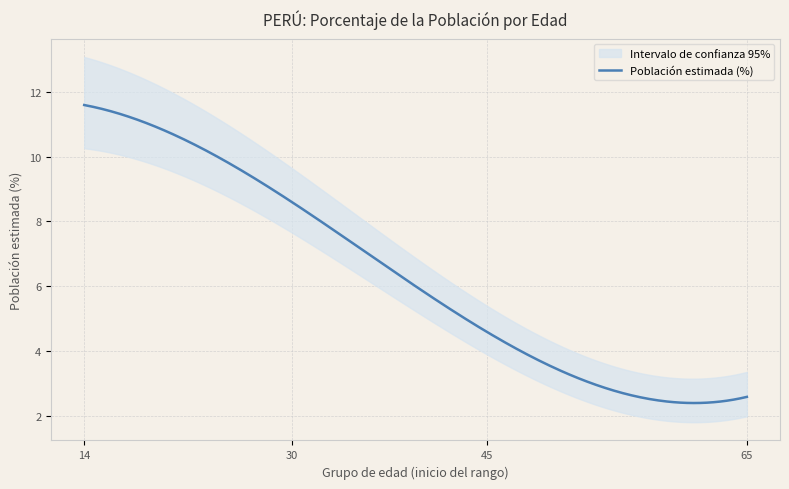

True or false: Población estimada (%) and Inferior cross at least once.

False